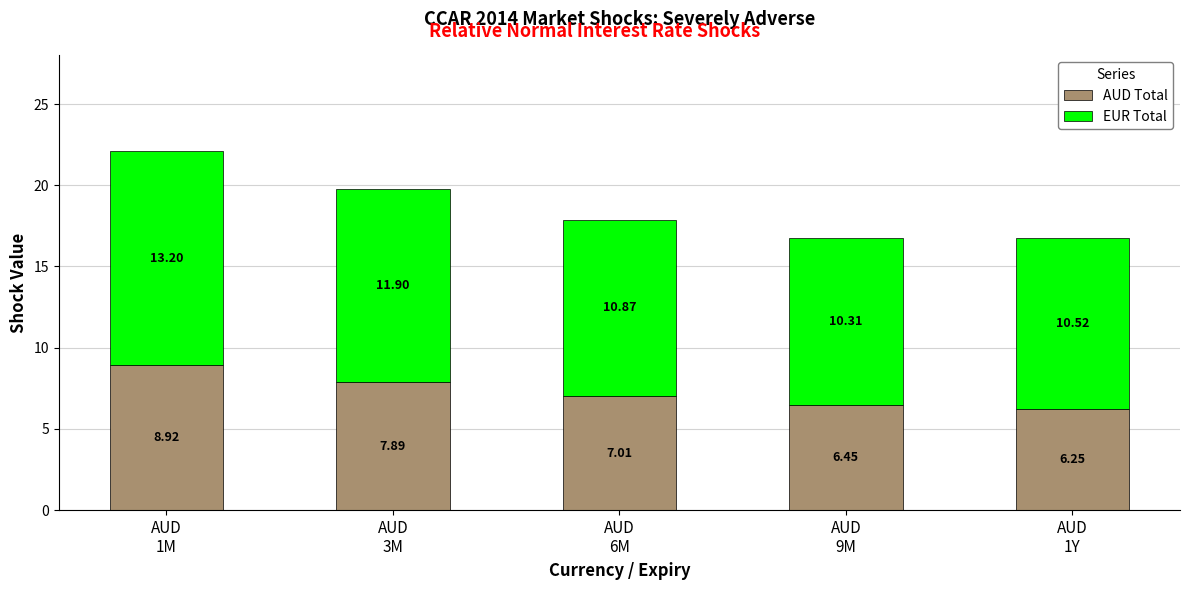

What is the difference between the second highest and second lowest values in the AUD Total series?

1.4